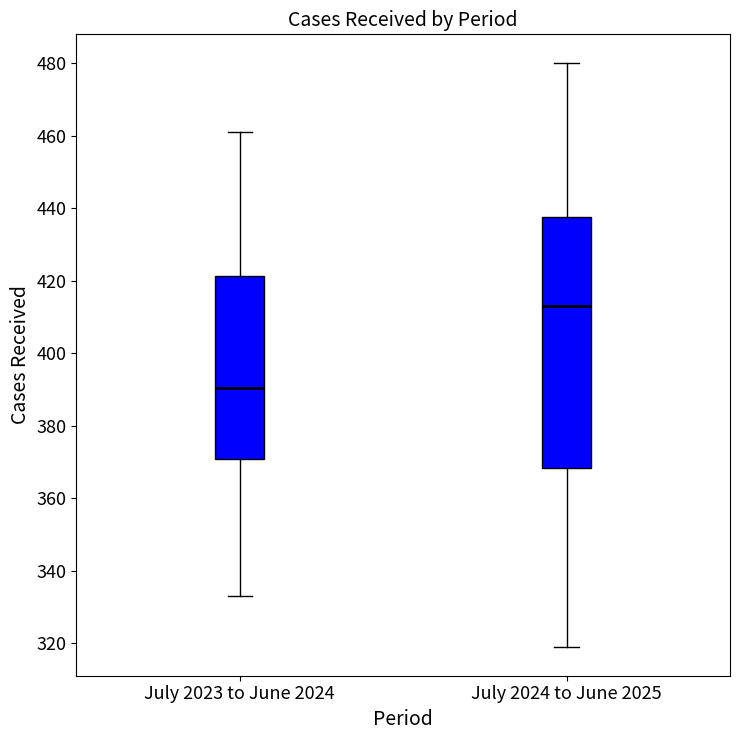

Reading left to right, transcribe this box plot: for each box, give where its median line is, the range the box spans, and where its two whiskers end, as read against the y-axis. The values are not printed on the chart, so give them approximately, as read against the axis.

July 2023 to June 2024: median 390, box 370 to 422, whiskers 334 to 462
July 2024 to June 2025: median 414, box 368 to 438, whiskers 320 to 480